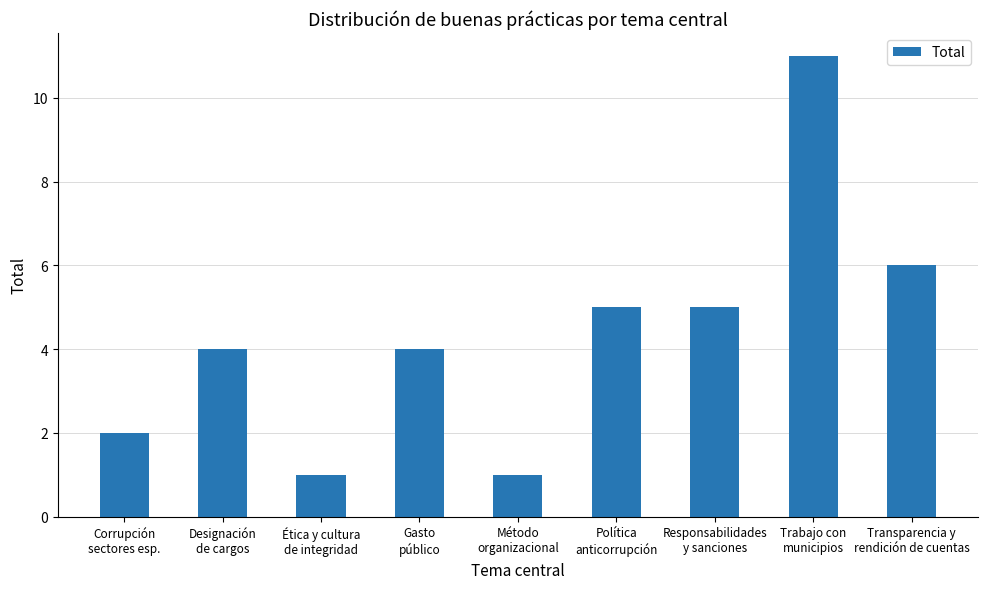

What position from the left is Designación
de cargos?

2